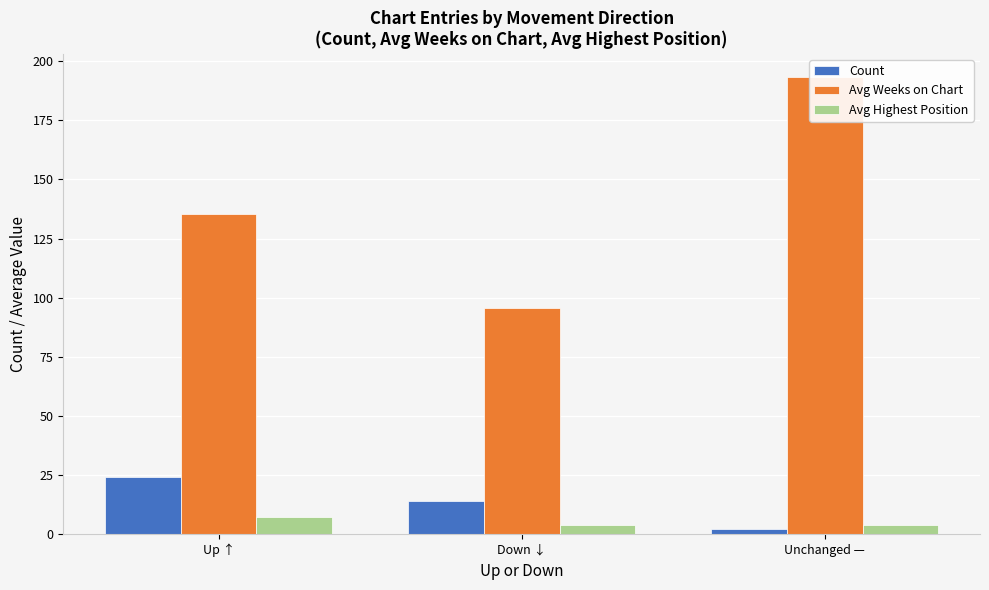

Read the Avg Weeks on Chart value at Down ↓.

95.7